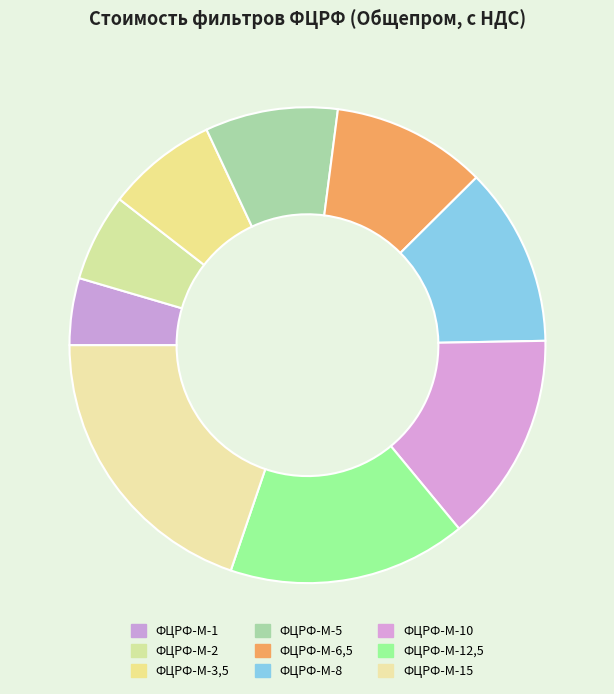

Count the number of slices in the pie.

9